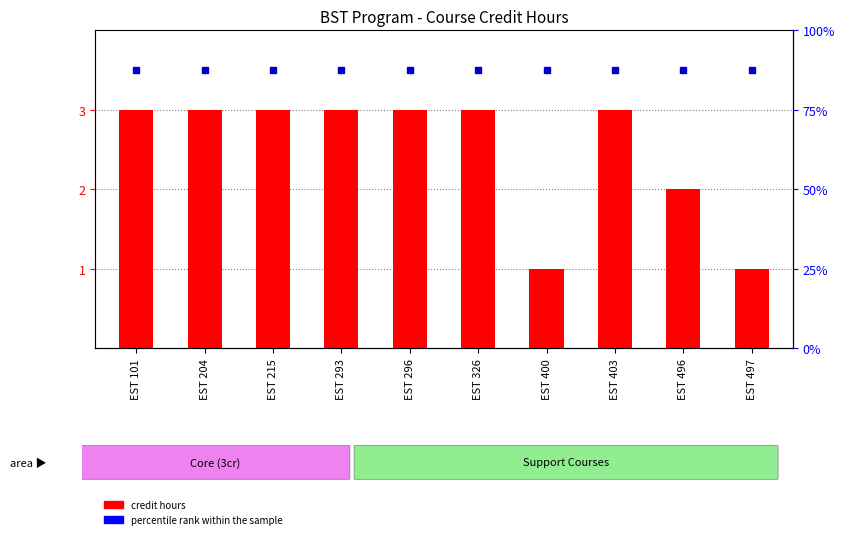

Reading left to right, list all the values displayed in this chart.

EST 101=3	EST 204=3	EST 215=3	EST 293=3	EST 296=3	EST 326=3	EST 400=1	EST 403=3	EST 496=2	EST 497=1